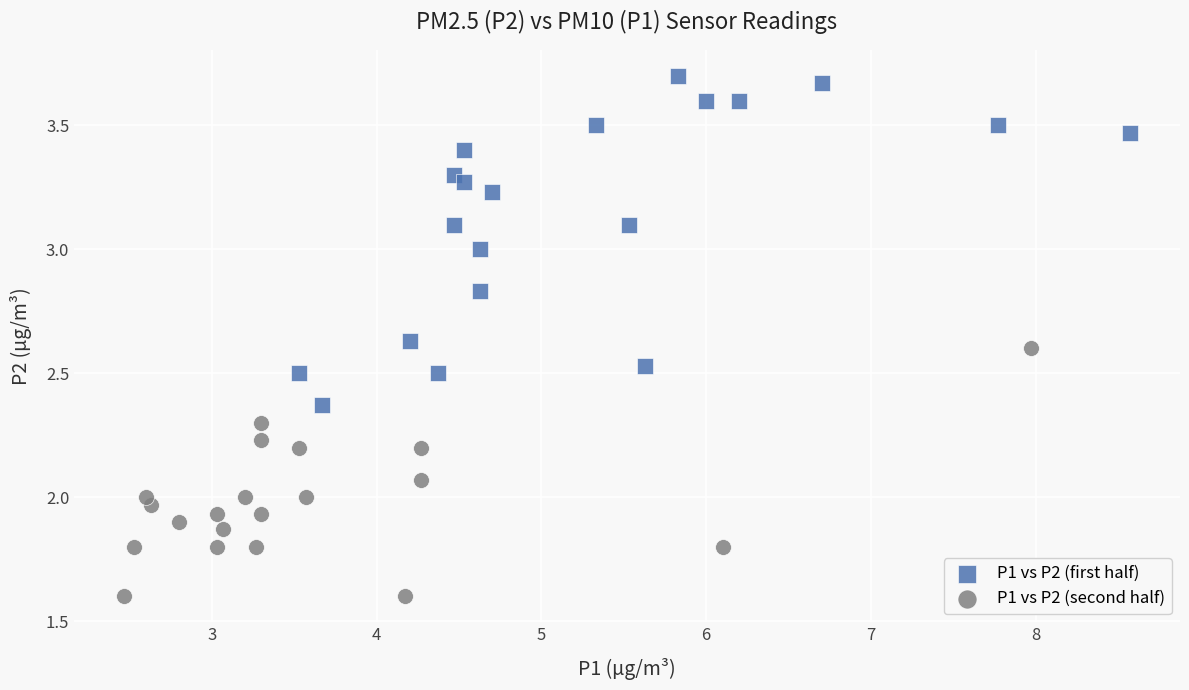

Which series reaches the maximum Y coordinate?

P1 vs P2 (first half)